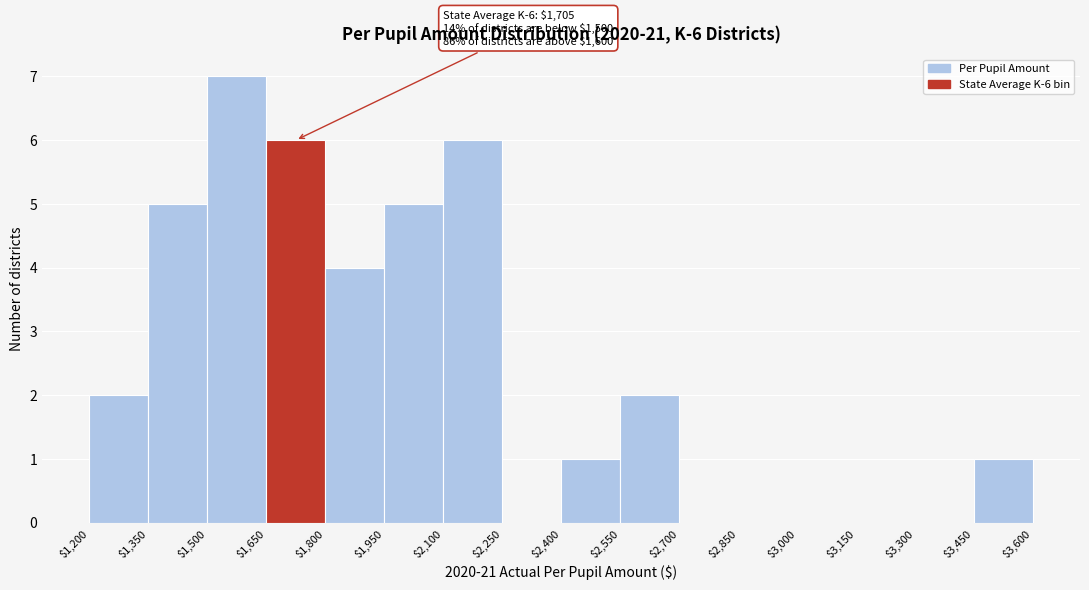

Over which range of the x-axis is the bar tallest?

$1,500 to $1,650